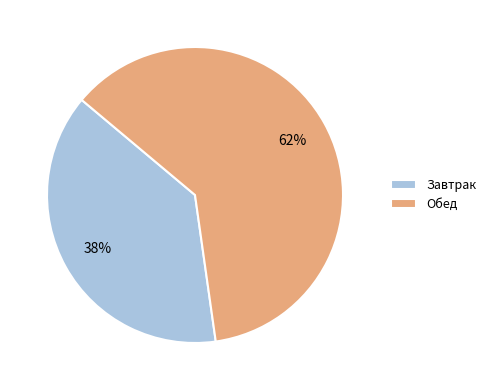

Which has a higher value, Обед or Завтрак?

Обед